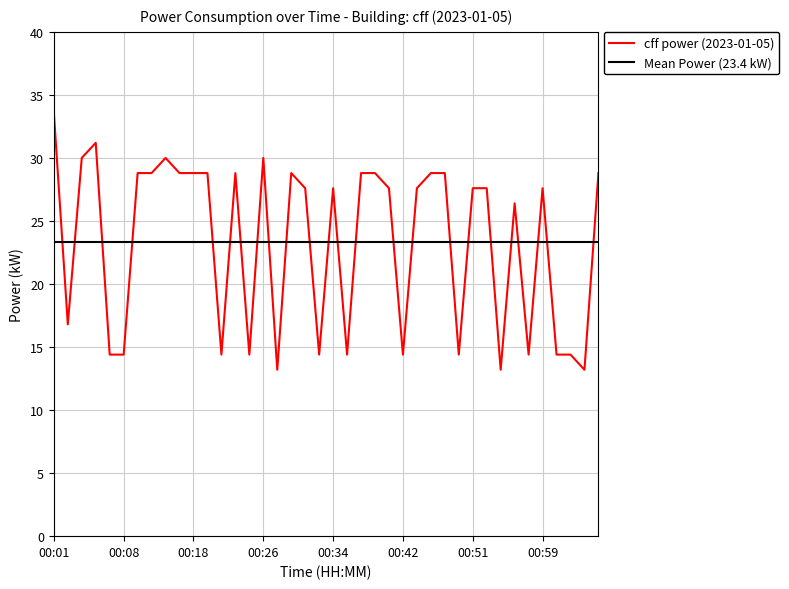

How many lines are shown in the chart?

2